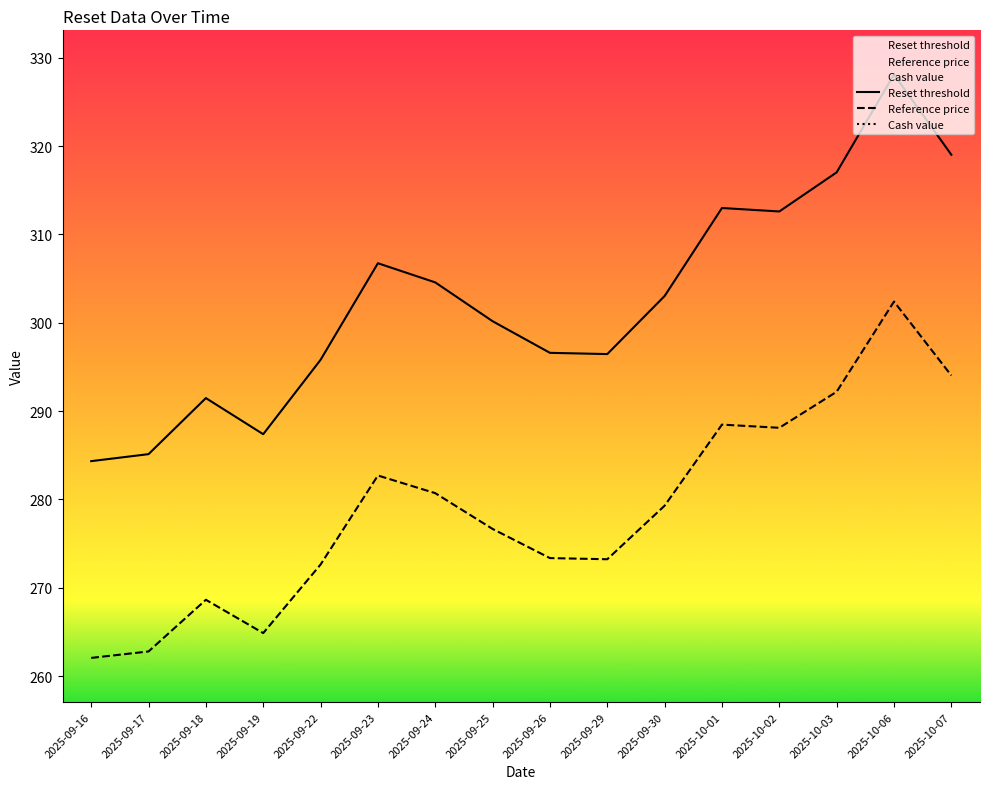

What are all the series names shown in the legend?

Reset threshold, Reference price, Cash value